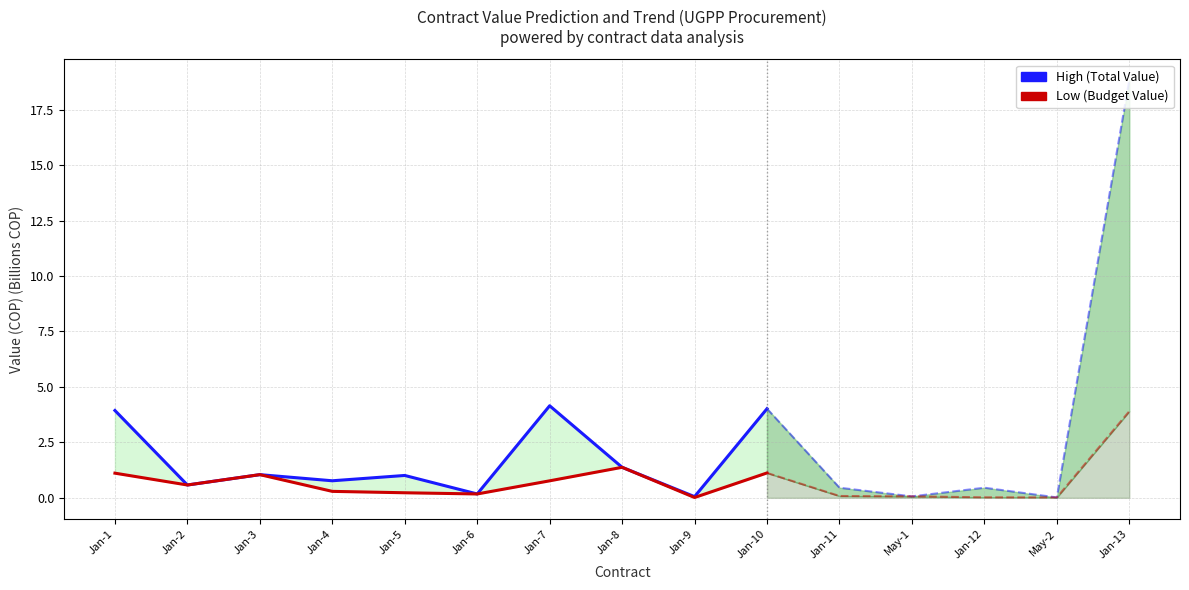

What is the total value across all series at Jan-3?

2.1